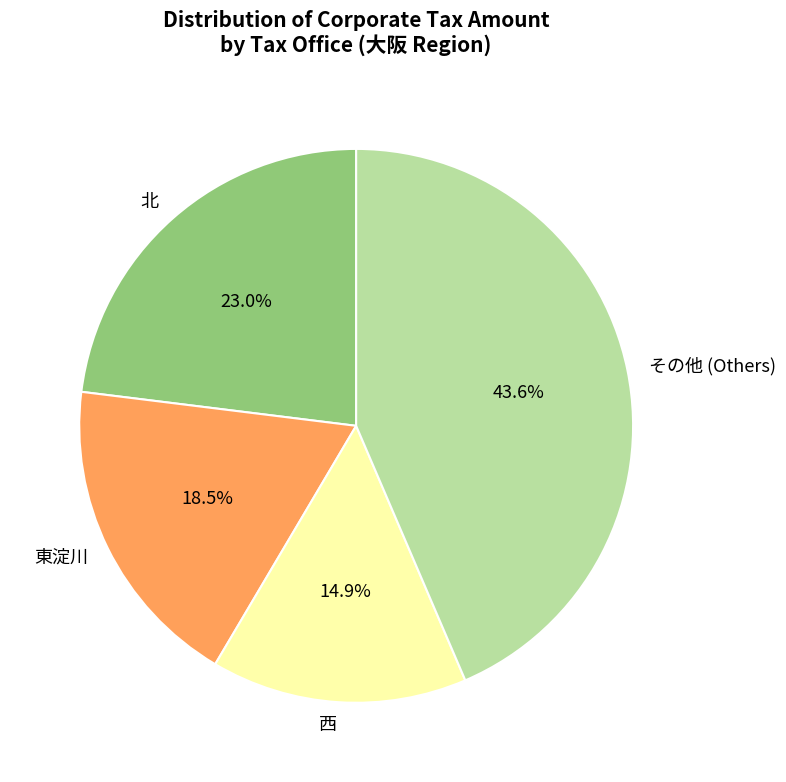

Rank the categories by value from highest to lowest.

その他 (Others), 北, 東淀川, 西